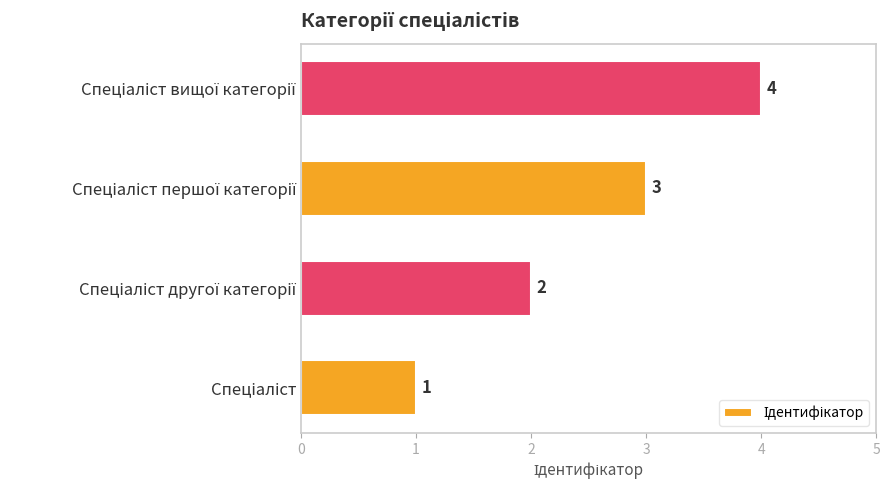

What is the sum of all values?

10